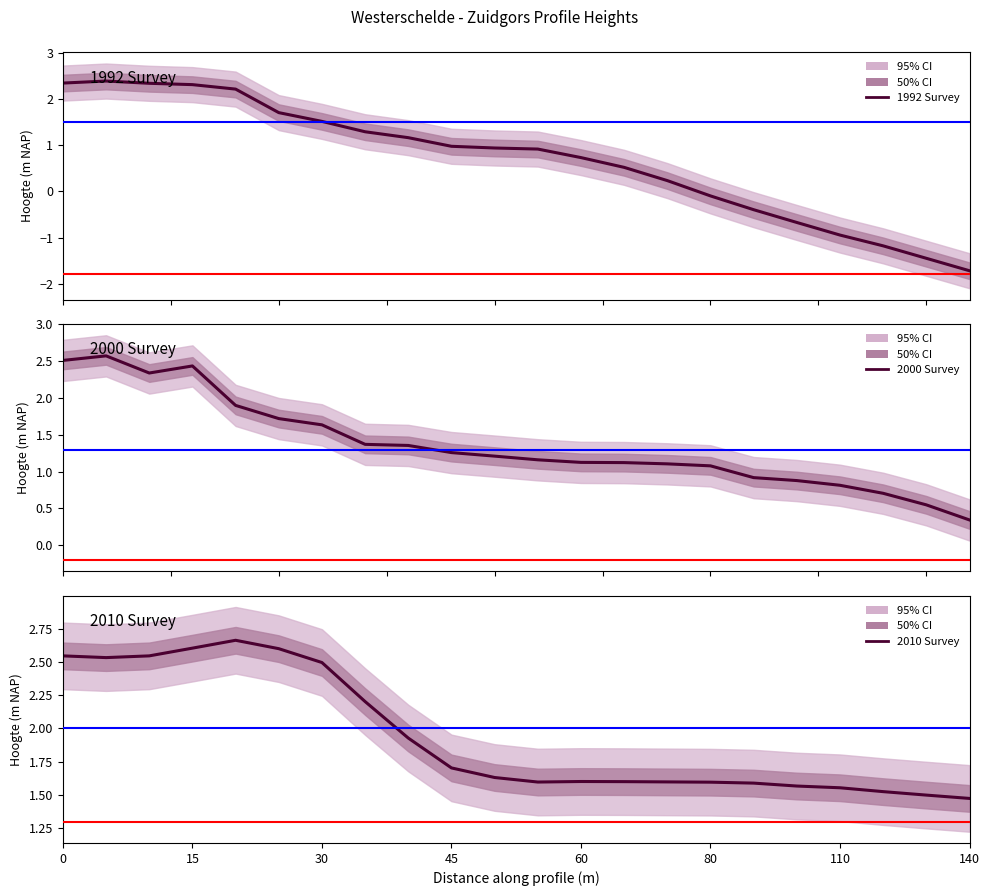

Is the value of Hoogte_2000 at 0 greater than the value of Hoogte_1992 at 30?

Yes